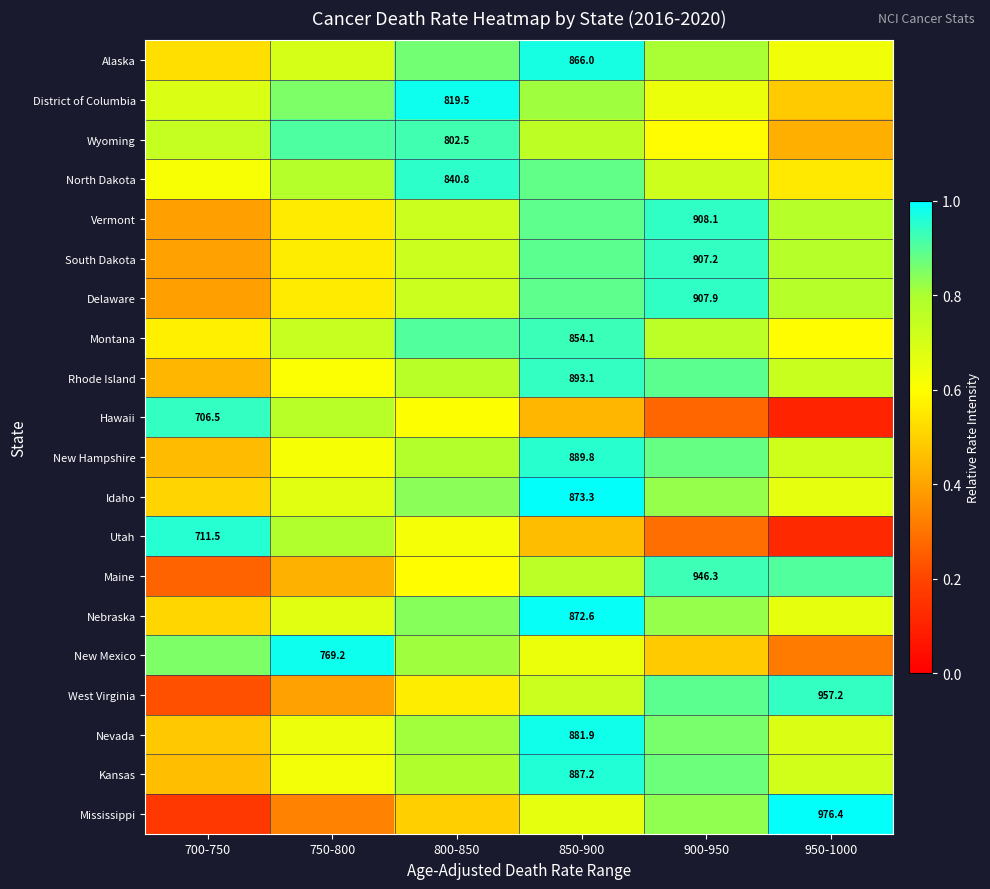

The value of Montana at 750-800 is 1.2. True or false?

False